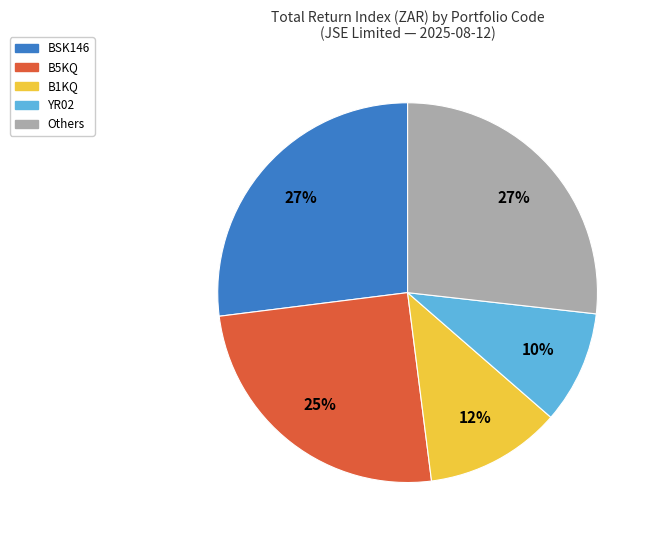

Which category has the smallest portion of the pie?

YR02